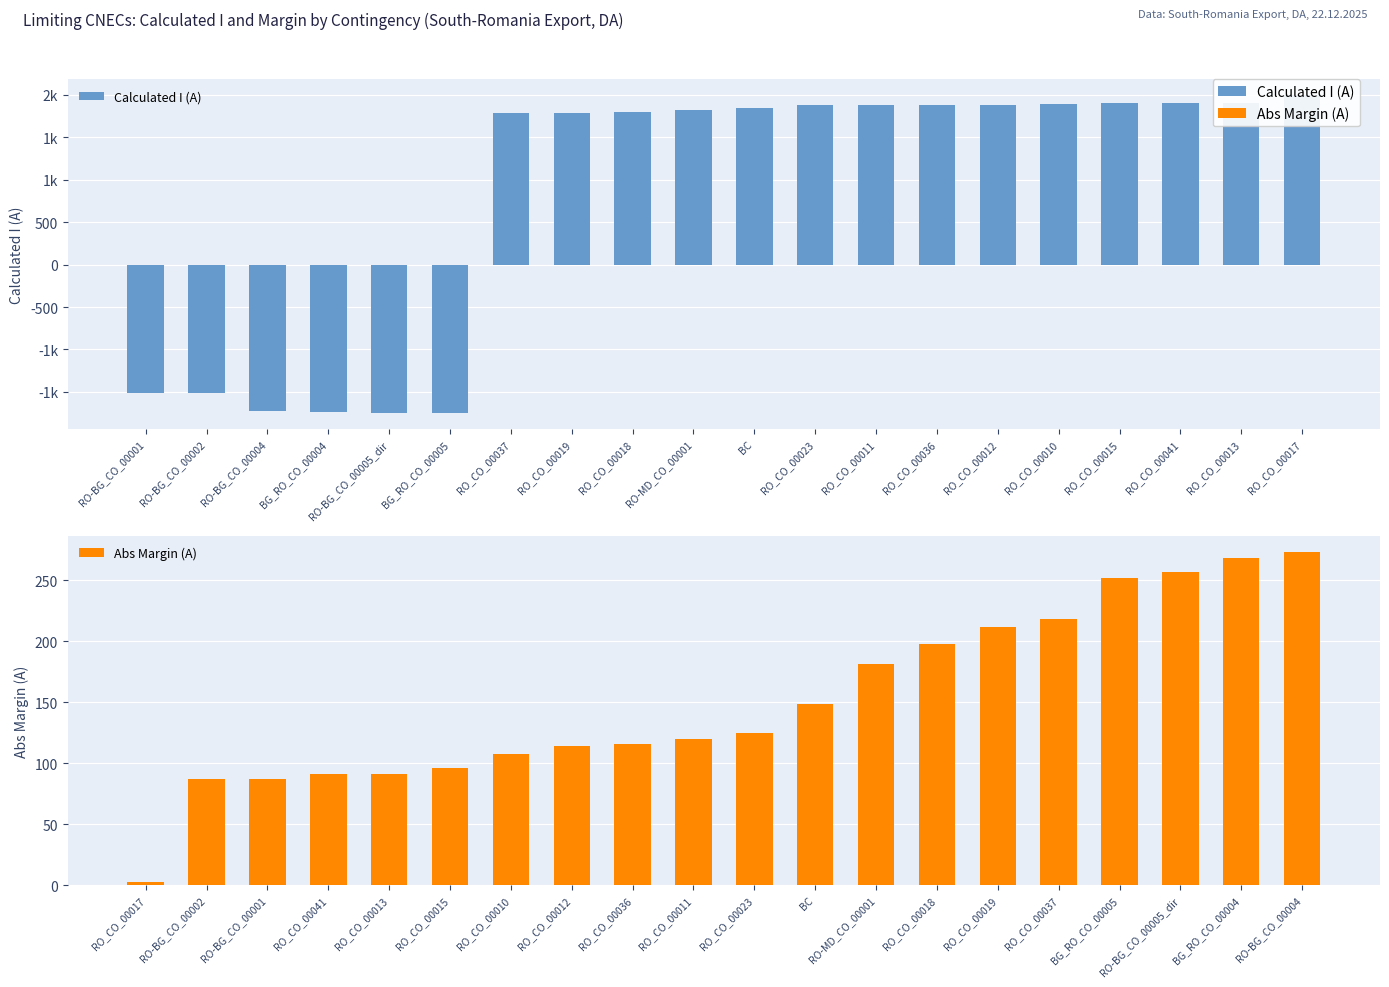

The value of Abs Margin (A) at RO_CO_00010 is 46. True or false?

False